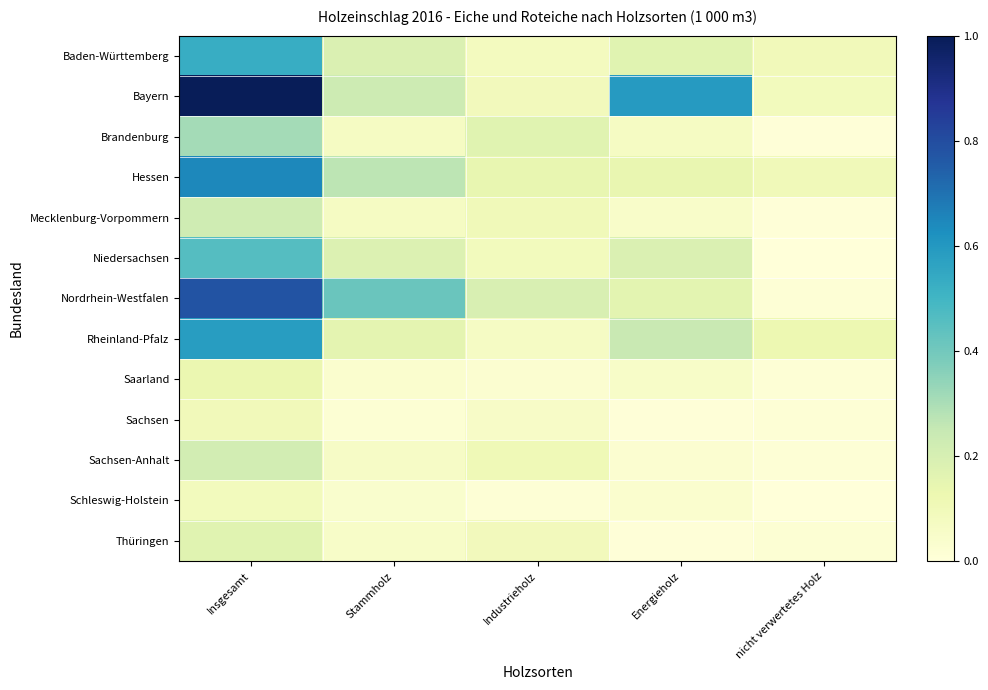

Rank the series by their maximum value, from lowest to highest.

Schleswig-Holstein, Sachsen, Saarland, Thüringen, Sachsen-Anhalt, Mecklenburg-Vorpommern, Brandenburg, Niedersachsen, Baden-Württemberg, Rheinland-Pfalz, Hessen, Nordrhein-Westfalen, Bayern